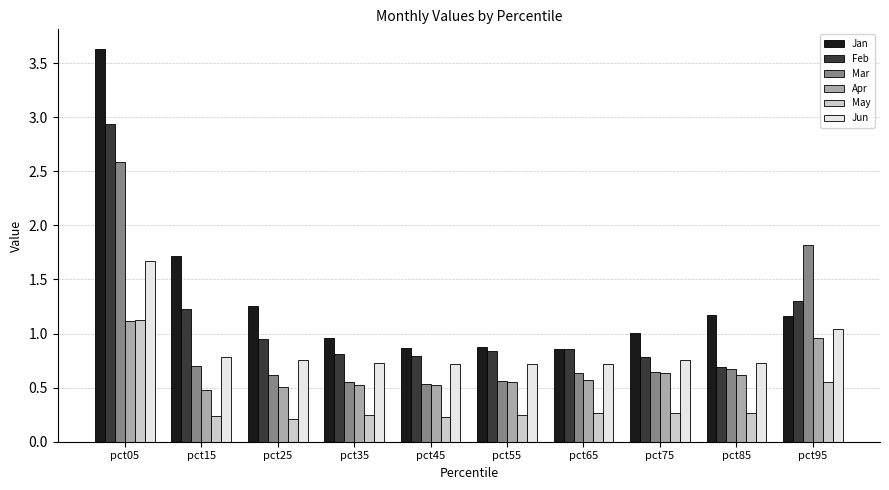

What is the difference between the highest and lowest values at pct15?

1.5